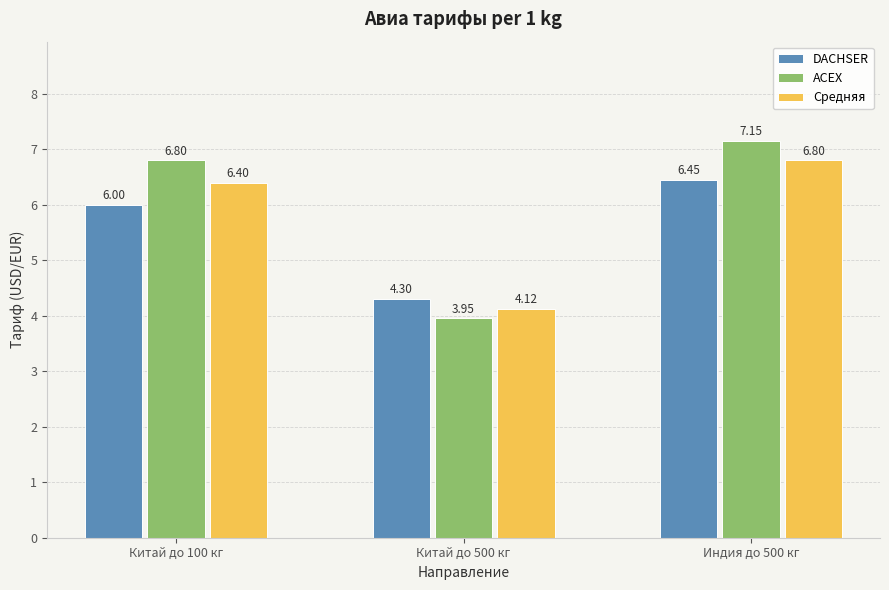

What is the label of the 3rd bar from the right?

Китай до 100 кг